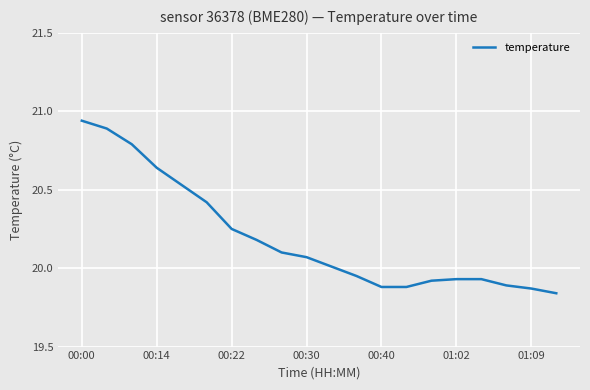

Is this an area chart (filled region under the line)?

No